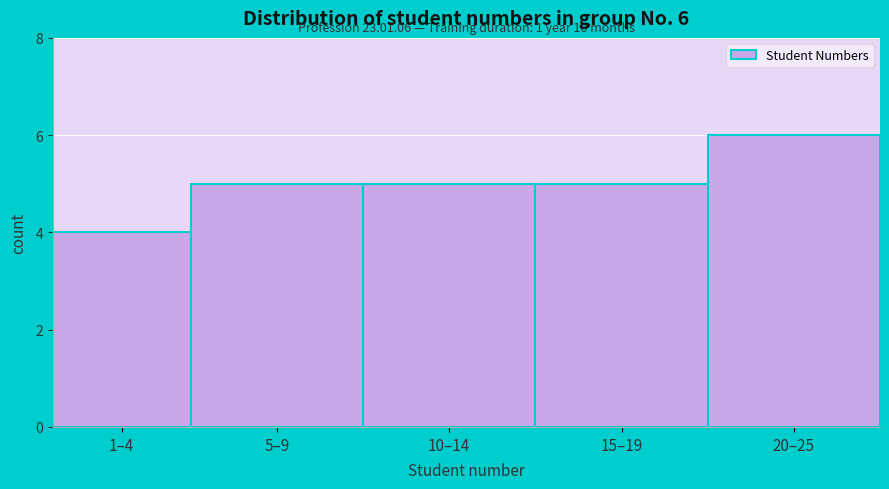

Reading left to right, transcribe all the data shown in this chart.

1–4=4	5–9=5	10–14=5	15–19=5	20–25=6